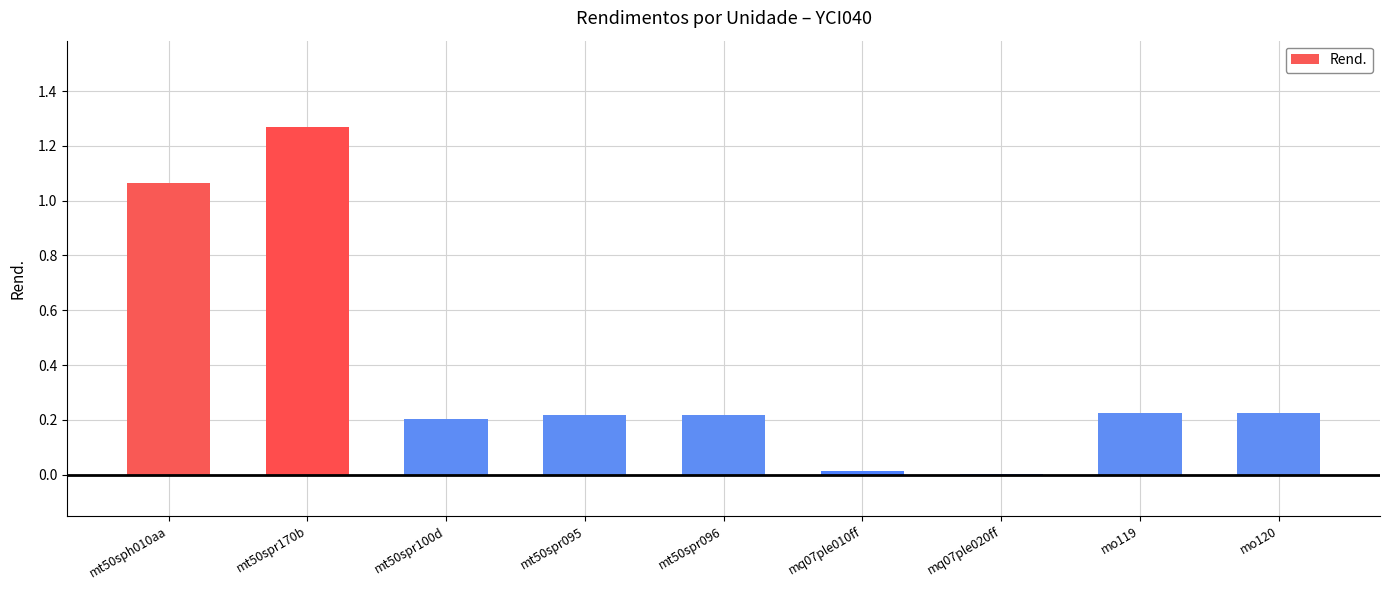

Which category has the highest value across all series?

mt50spr170b